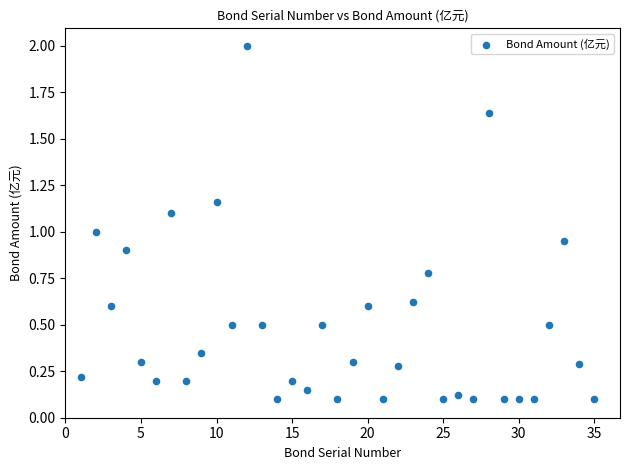

What is the range of X values (max minus min)?

34.0